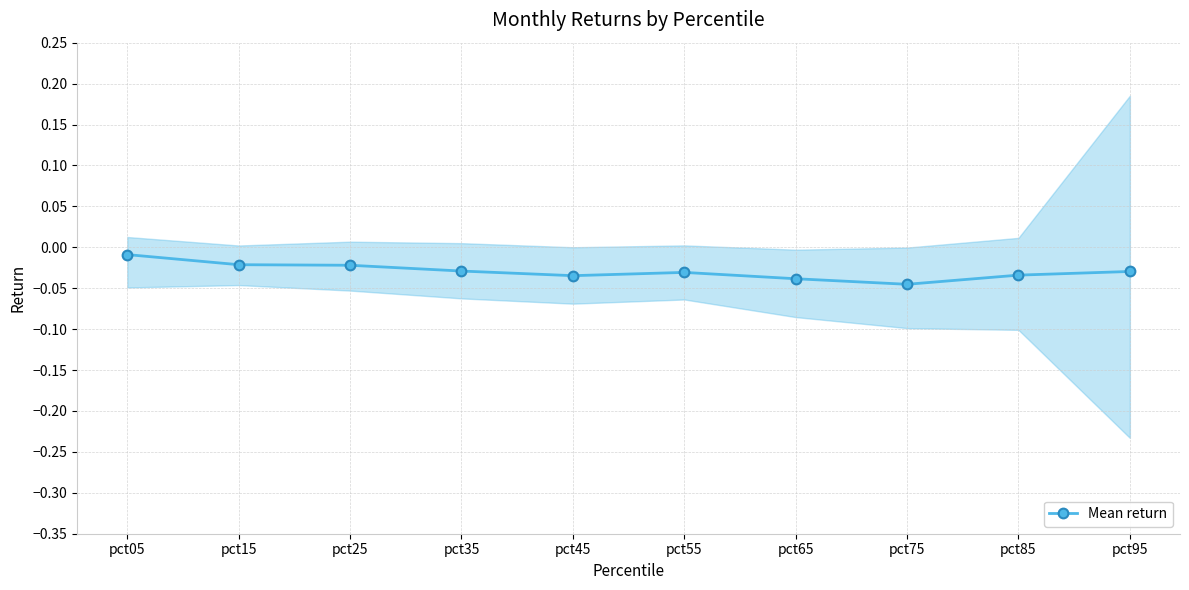

True or false: the data shows -0.0 at pct25.

False